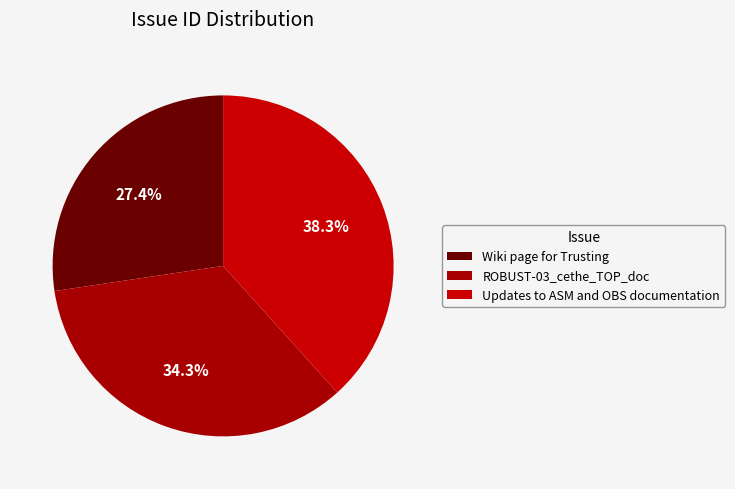

To the nearest percent, what percentage of the pie is Updates to ASM and OBS documentation?

38%